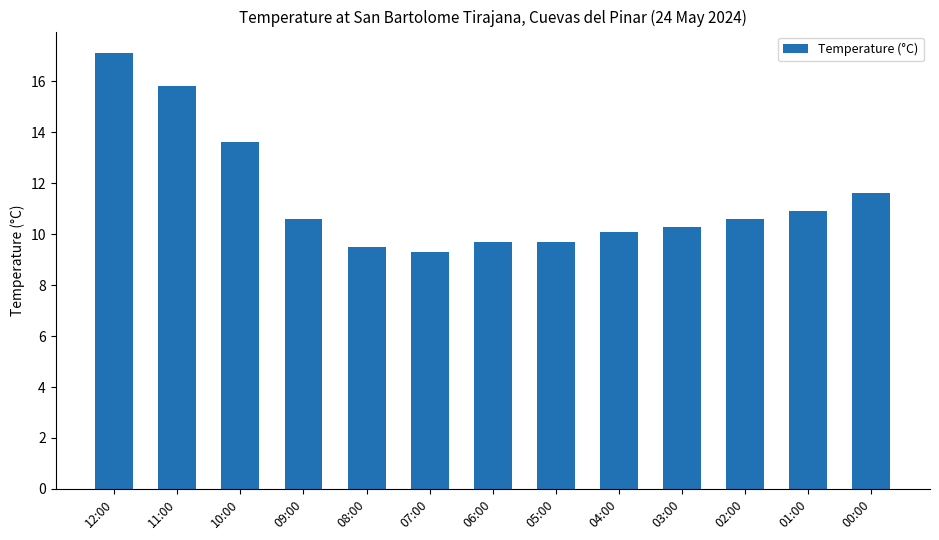

Are the bars grouped side by side (vs. stacked)?

No